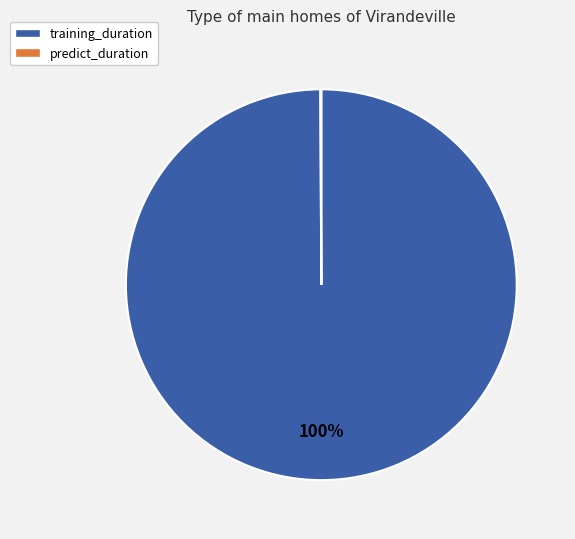

Which category has the biggest portion of the pie?

training_duration